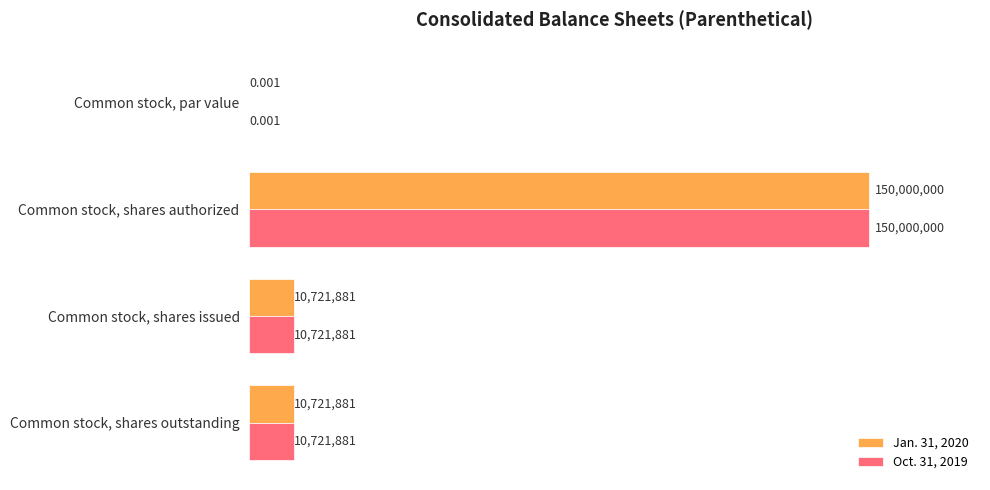

How many distinct data groups are displayed?

2